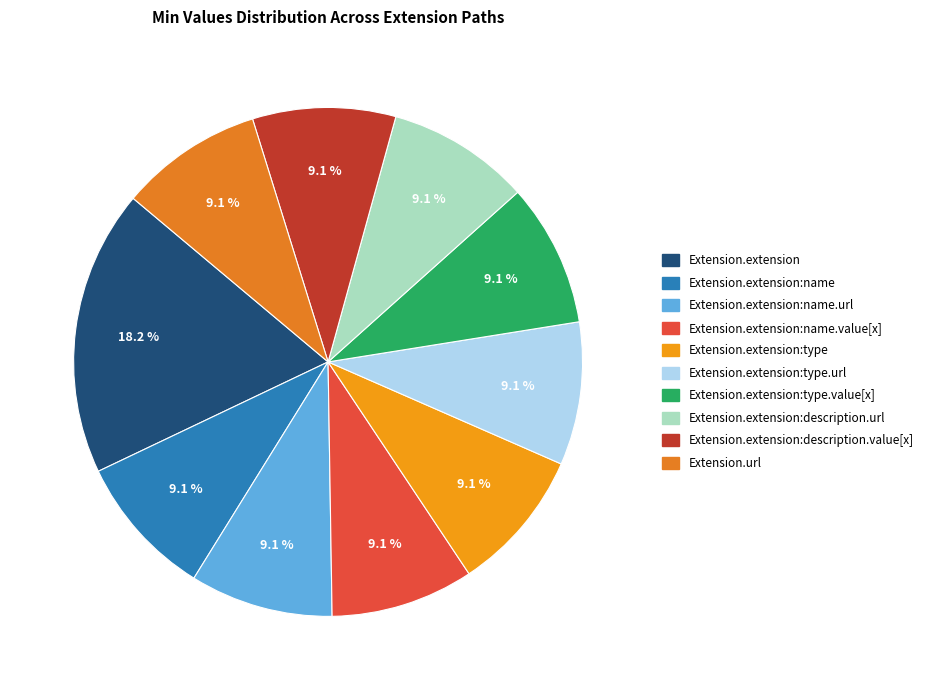

Count the number of slices in the pie.

10